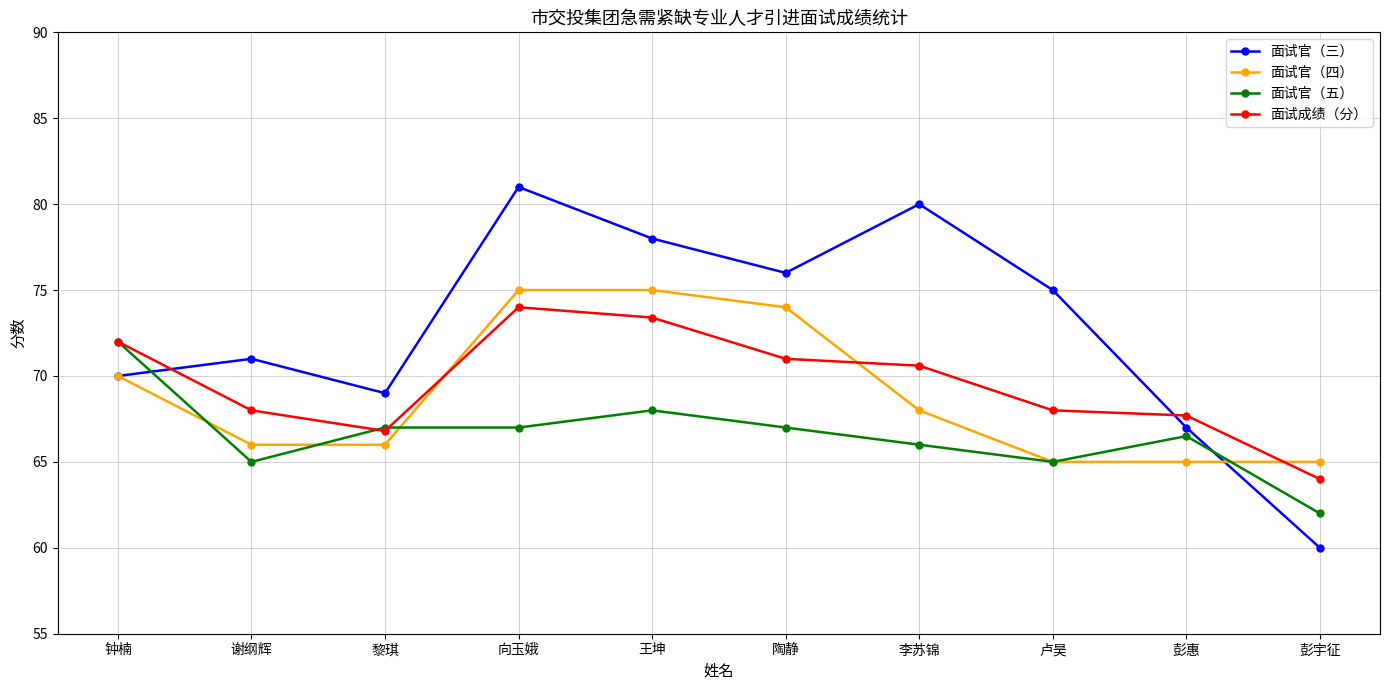

Count the number of data series in this chart.

4